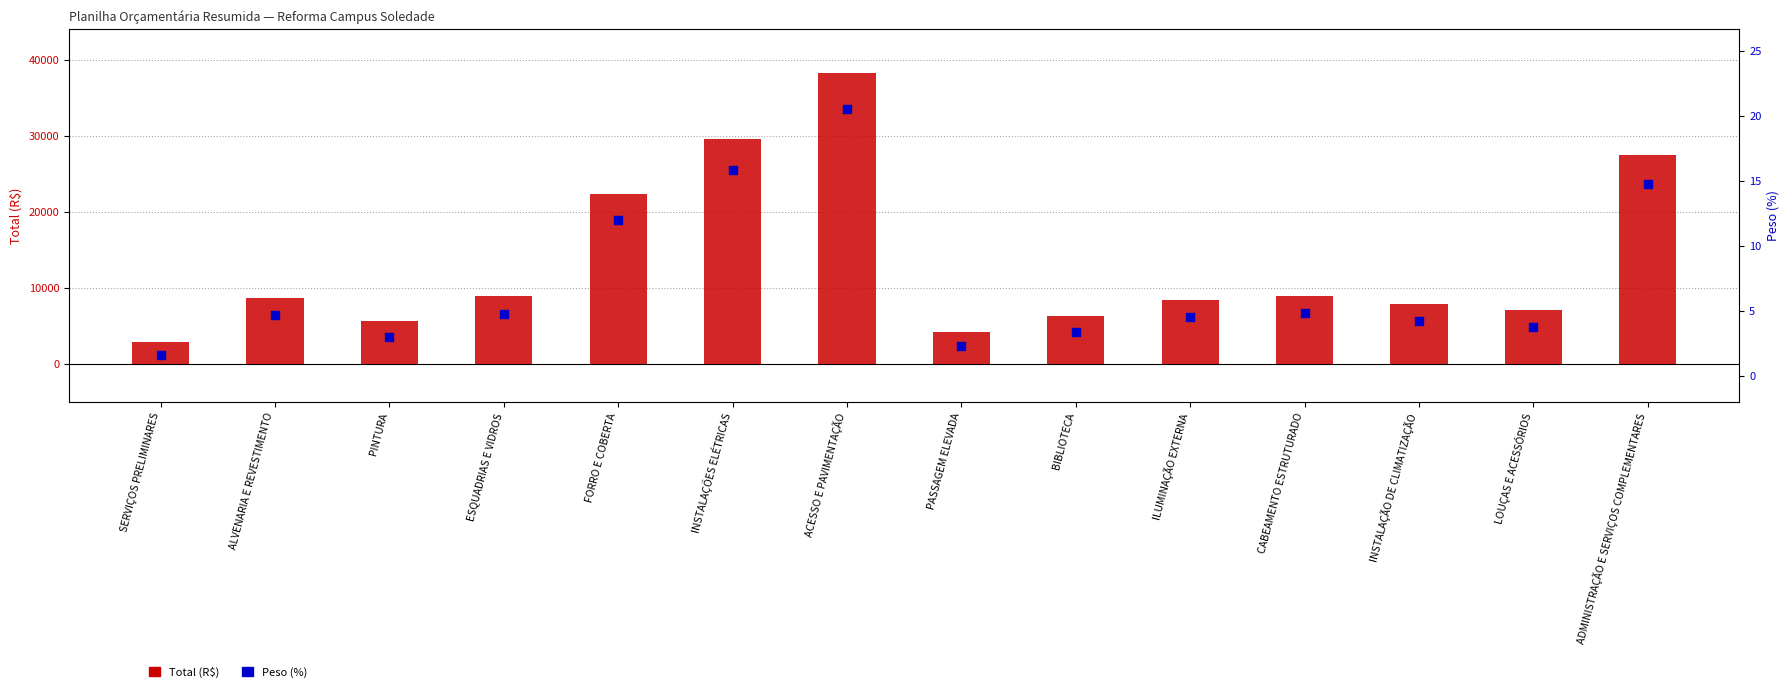

At how many categories does at least one series exceed 173?

14